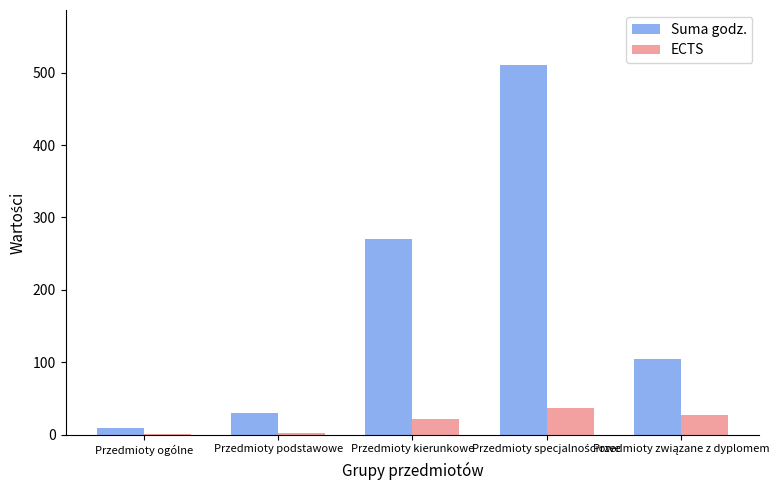

At which label is ECTS closest to 19?

Przedmioty kierunkowe